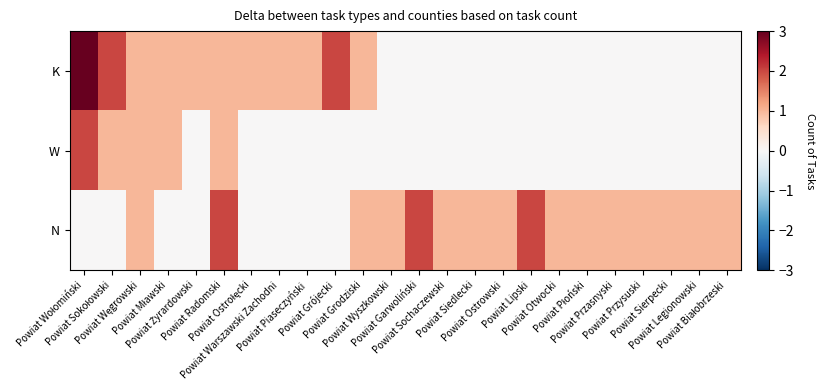

Reading left to right, extract all data points from this chart.

K: Powiat Wołomiński=3	Powiat Sokołowski=2	Powiat Węgrowski=1	Powiat Mławski=1	Powiat Żyrardowski=1	Powiat Radomski=1	Powiat Ostrołęcki=1	Powiat Warszawski Zachodni=1	Powiat Piaseczyński=1	Powiat Grójecki=2	Powiat Grodziski=1	Powiat Wyszkowski=0	Powiat Garwoliński=0	Powiat Sochaczewski=0	Powiat Siedlecki=0	Powiat Ostrowski=0	Powiat Lipski=0	Powiat Otwocki=0	Powiat Płoński=0	Powiat Przasnyski=0	Powiat Przysuski=0	Powiat Sierpecki=0	Powiat Legionowski=0	Powiat Białobrzeski=0
W: Powiat Wołomiński=2	Powiat Sokołowski=1	Powiat Węgrowski=1	Powiat Mławski=1	Powiat Żyrardowski=0	Powiat Radomski=1	Powiat Ostrołęcki=0	Powiat Warszawski Zachodni=0	Powiat Piaseczyński=0	Powiat Grójecki=0	Powiat Grodziski=0	Powiat Wyszkowski=0	Powiat Garwoliński=0	Powiat Sochaczewski=0	Powiat Siedlecki=0	Powiat Ostrowski=0	Powiat Lipski=0	Powiat Otwocki=0	Powiat Płoński=0	Powiat Przasnyski=0	Powiat Przysuski=0	Powiat Sierpecki=0	Powiat Legionowski=0	Powiat Białobrzeski=0
N: Powiat Wołomiński=0	Powiat Sokołowski=0	Powiat Węgrowski=1	Powiat Mławski=0	Powiat Żyrardowski=0	Powiat Radomski=2	Powiat Ostrołęcki=0	Powiat Warszawski Zachodni=0	Powiat Piaseczyński=0	Powiat Grójecki=0	Powiat Grodziski=1	Powiat Wyszkowski=1	Powiat Garwoliński=2	Powiat Sochaczewski=1	Powiat Siedlecki=1	Powiat Ostrowski=1	Powiat Lipski=2	Powiat Otwocki=1	Powiat Płoński=1	Powiat Przasnyski=1	Powiat Przysuski=1	Powiat Sierpecki=1	Powiat Legionowski=1	Powiat Białobrzeski=1